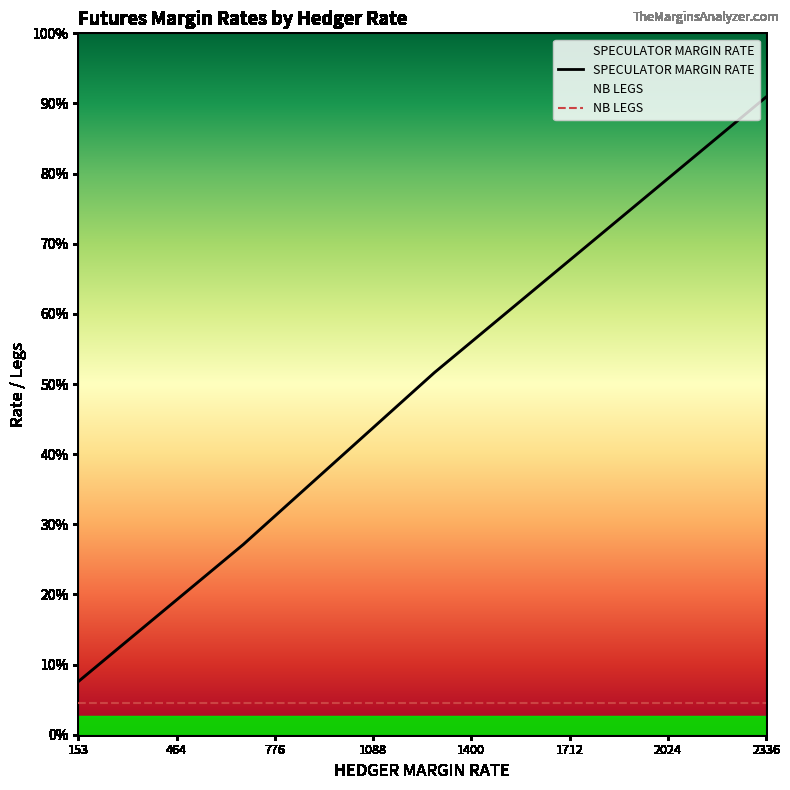

True or false: NB LEGS and SPECULATOR MARGIN RATE intersect in this chart.

False